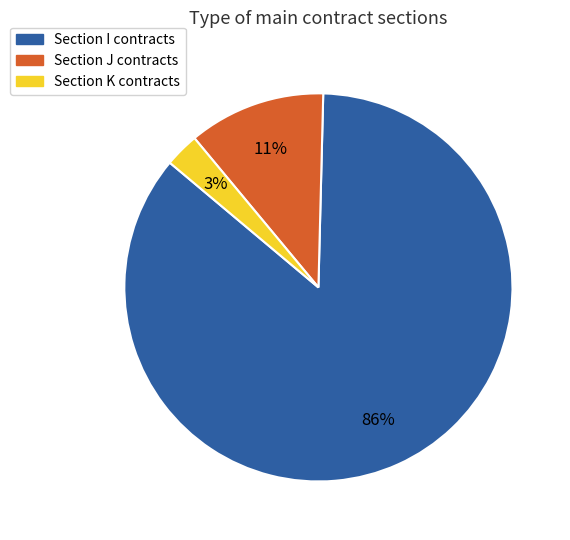

Does any single category account for the majority?

Yes